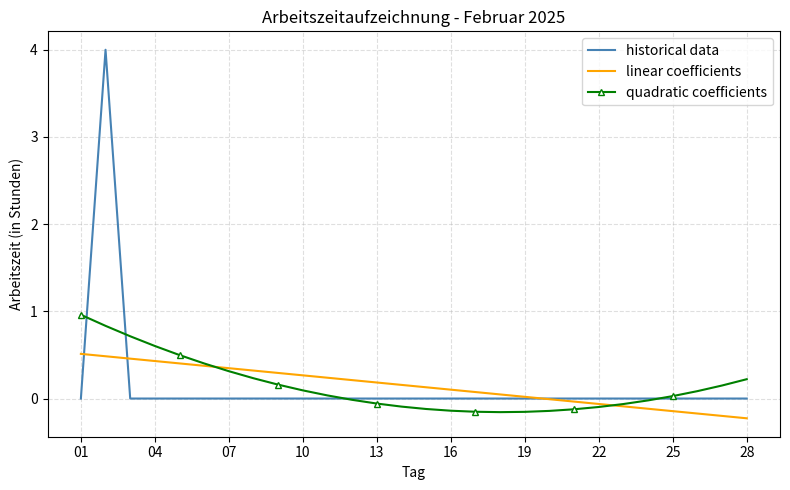

Which series has the widest spread of values?

historical data